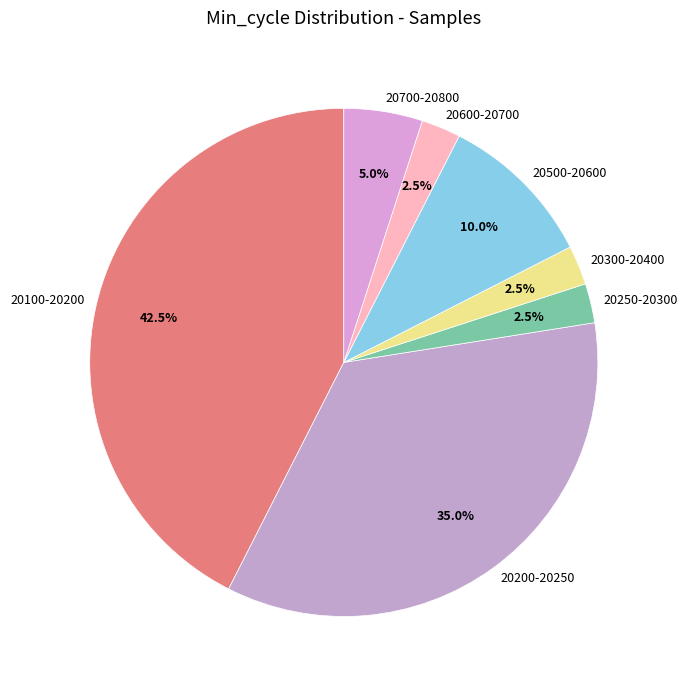

Is there a majority slice in this chart?

No